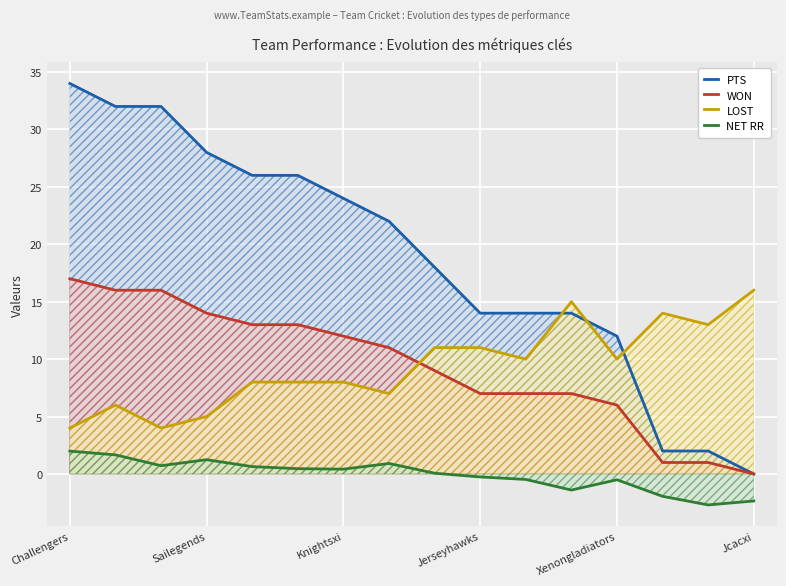

Is it true that LOST equals 10.0 at Xenongladiators?

True